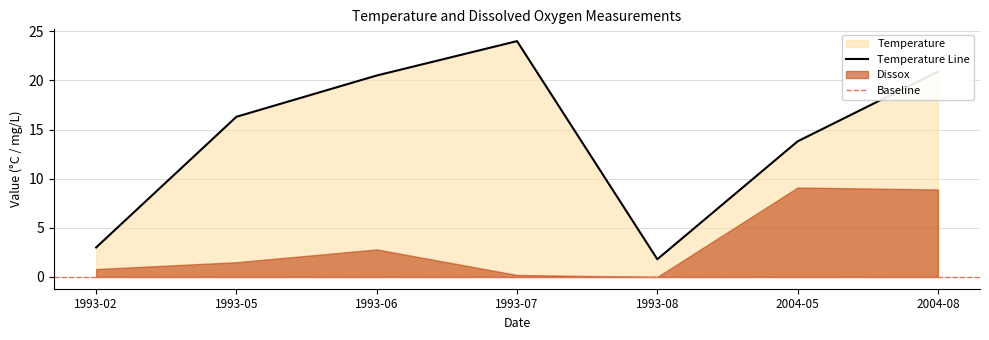

Where is the data nearest to the value 12?

2004-05